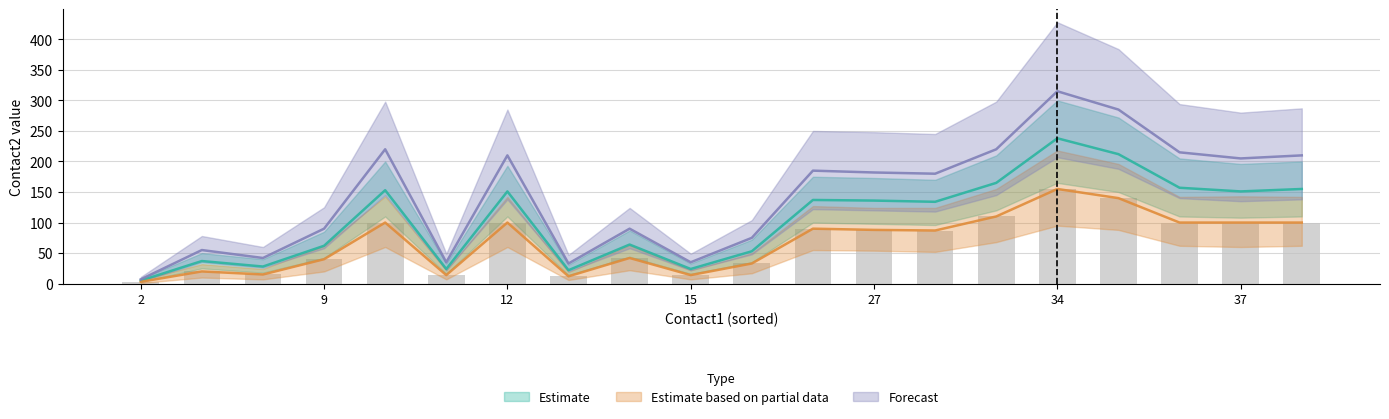

Reading right to left, list all the values displayed in this chart.

Estimate: 38=155	37=151	36=157	35=212	34=238	32=165	29=134	27=136	25=137	18=53	15=24	14=64	13=22	12=151	11=24	10=153	9=62	7=28	5=37	2=5
Estimate based on partial data: 38=100	37=100	36=100	35=140	34=155	32=110	29=87	27=88	25=90	18=33	15=14	14=42	13=12	12=100	11=14	10=100	9=40	7=15	5=20	2=3
Forecast: 38=210	37=205	36=215	35=285	34=315	32=220	29=180	27=182	25=185	18=75	15=35	14=90	13=33	12=210	11=35	10=220	9=90	7=42	5=55	2=7